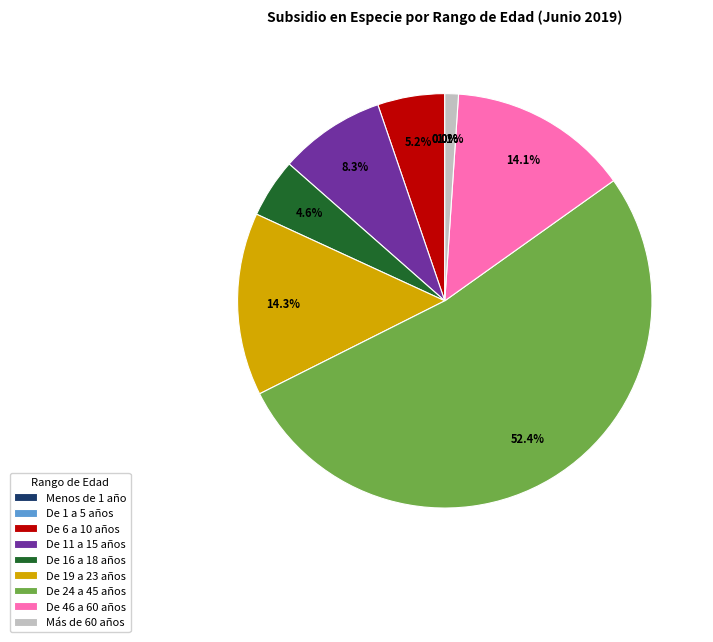

Does De 19 a 23 años account for over 50% of the chart?

No